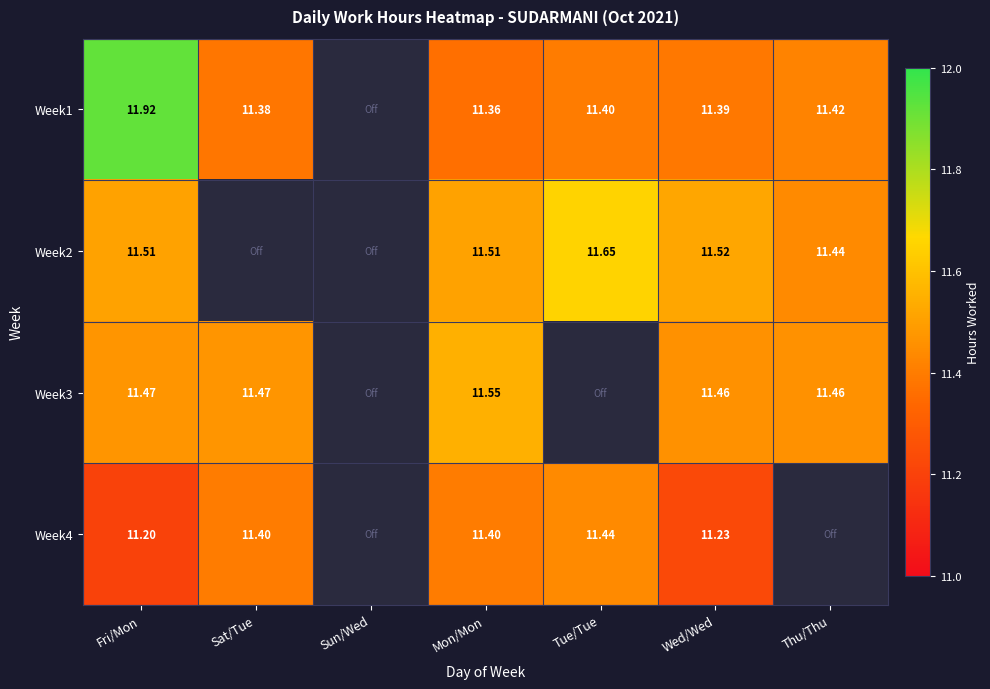

How many distinct data groups are displayed?

4